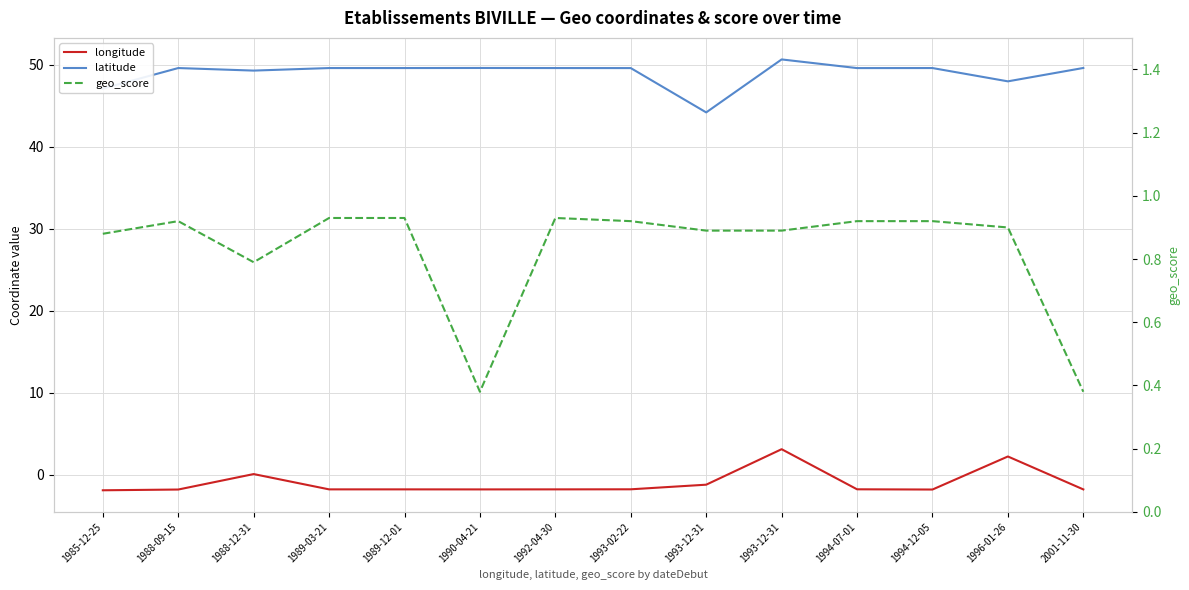

Which has a higher value, 1993-02-22 or 1985-12-25?

1993-02-22